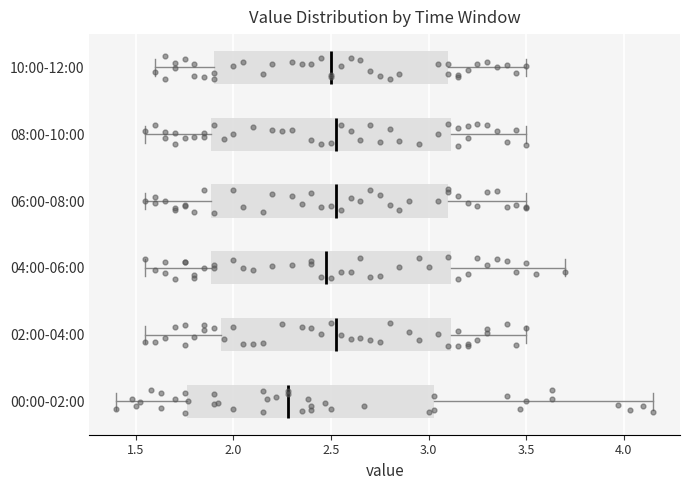

Reading bottom to top, read every box against the x-axis: the position of its median line, the range the box covers, and the ends of its whiskers. The values are not printed on the chart, so give them approximately, as read against the axis.

00:00-02:00: median 2.30, box 1.75 to 3.05, whiskers 1.40 to 4.15
02:00-04:00: median 2.55, box 1.95 to 3.10, whiskers 1.55 to 3.50
04:00-06:00: median 2.50, box 1.90 to 3.10, whiskers 1.55 to 3.70
06:00-08:00: median 2.55, box 1.90 to 3.10, whiskers 1.55 to 3.50
08:00-10:00: median 2.55, box 1.90 to 3.10, whiskers 1.55 to 3.50
10:00-12:00: median 2.50, box 1.90 to 3.10, whiskers 1.60 to 3.50